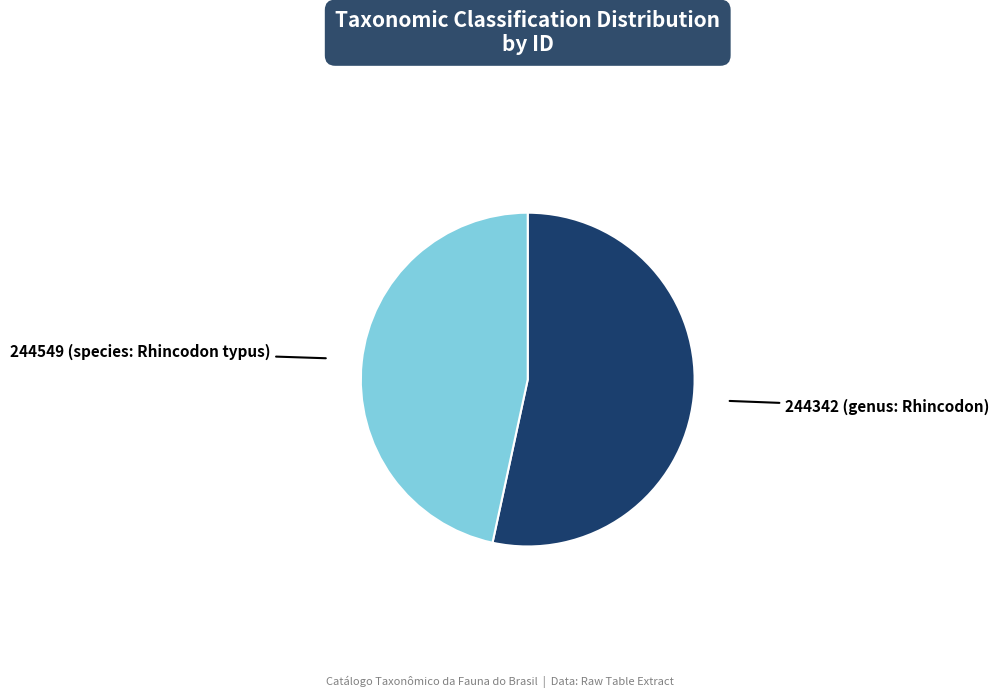

How many segments does this pie chart have?

2